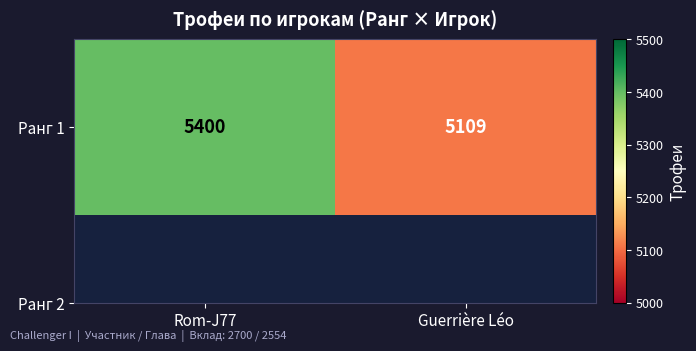

Reading left to right, extract all data points from this chart.

5400	5109